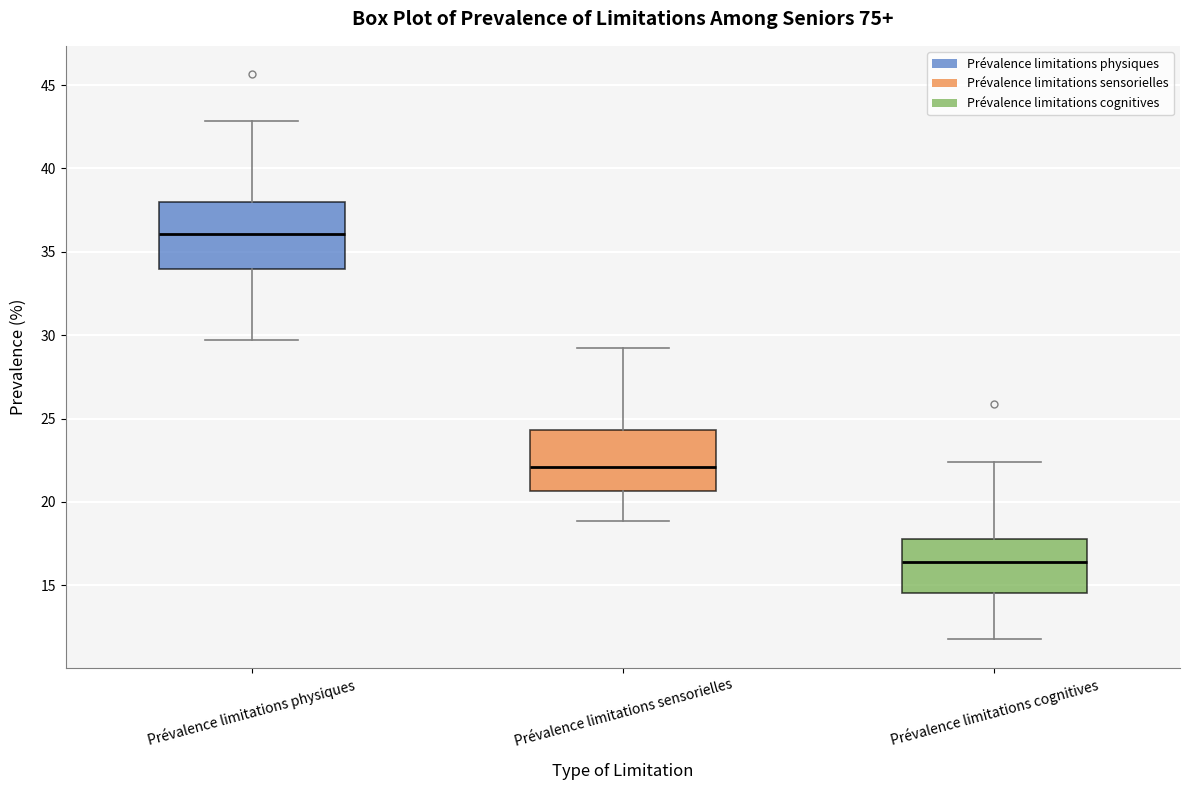

Reading left to right, transcribe this box plot: for each box, give where its median line is, the range the box spans, and where its two whiskers end, as read against the y-axis. The values are not printed on the chart, so give them approximately, as read against the axis.

Prévalence limitations physiques: median 36.0, box 34.0 to 38.0, whiskers 29.5 to 43.0
Prévalence limitations sensorielles: median 22.0, box 20.5 to 24.5, whiskers 19.0 to 29.5
Prévalence limitations cognitives: median 16.5, box 14.5 to 18.0, whiskers 12.0 to 22.5